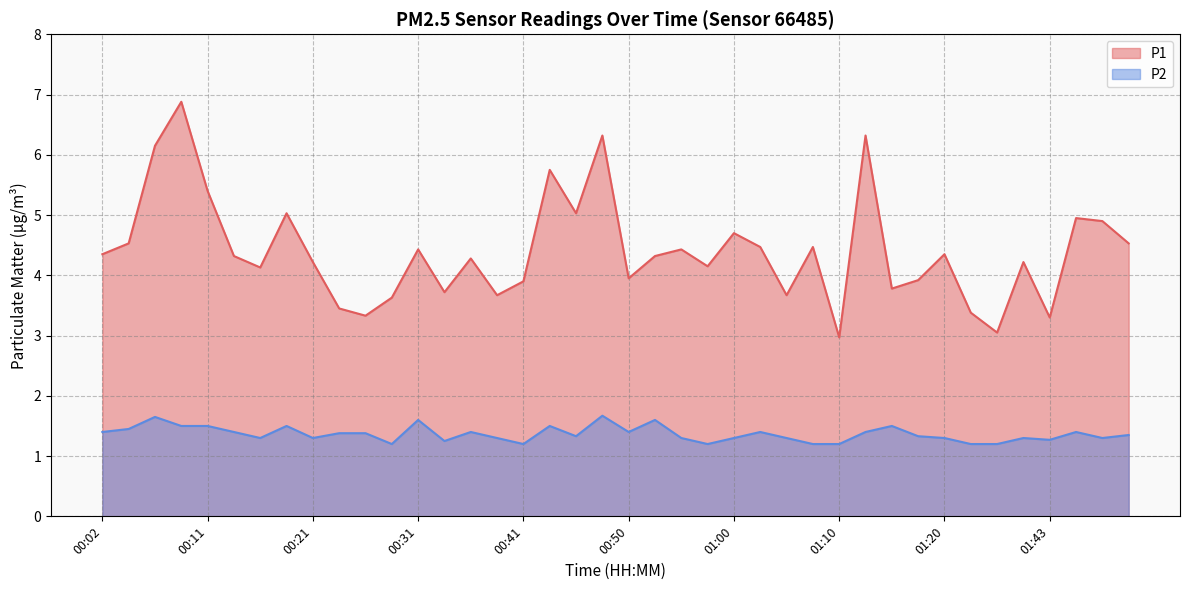

Does the chart have visible grid lines?

Yes